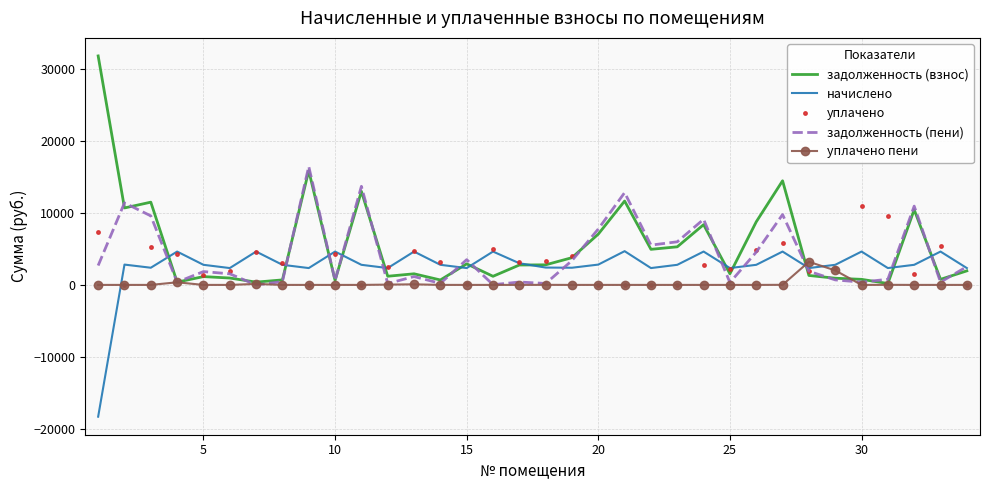

What is the minimum value shown in the chart?

-18309.8